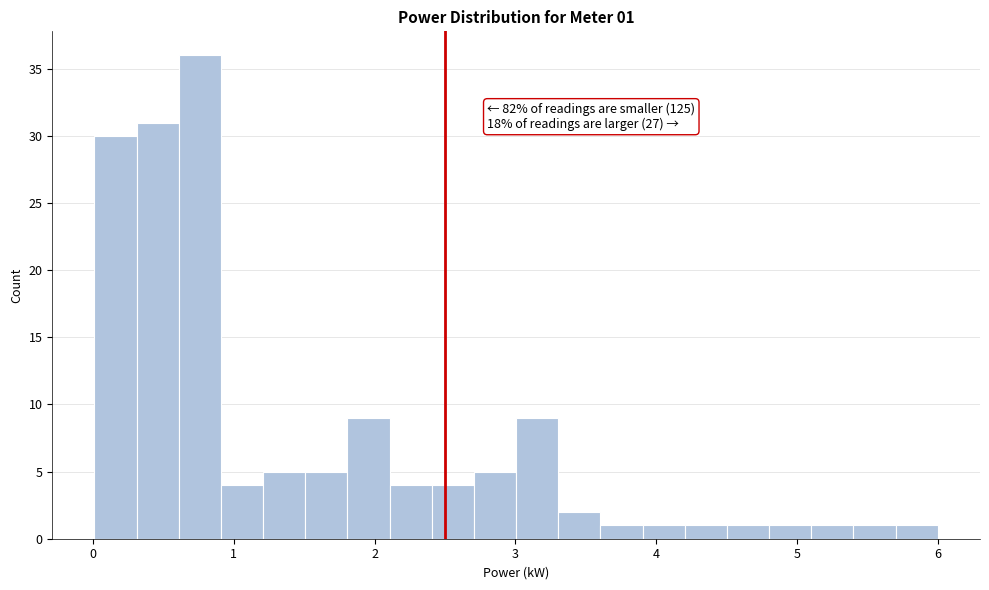

Read against the x-axis, roughly where is the centre of the tallest bar?

0.8